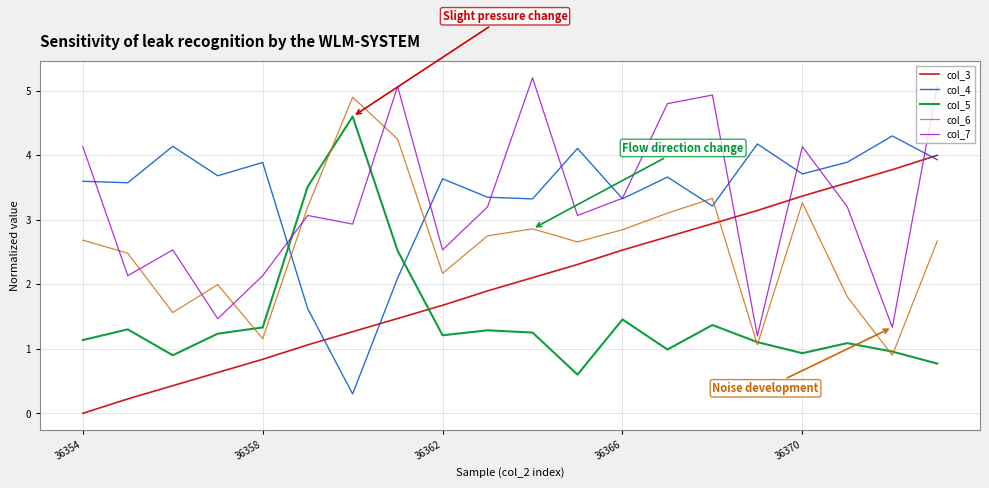

Count the number of categories in the chart.

20